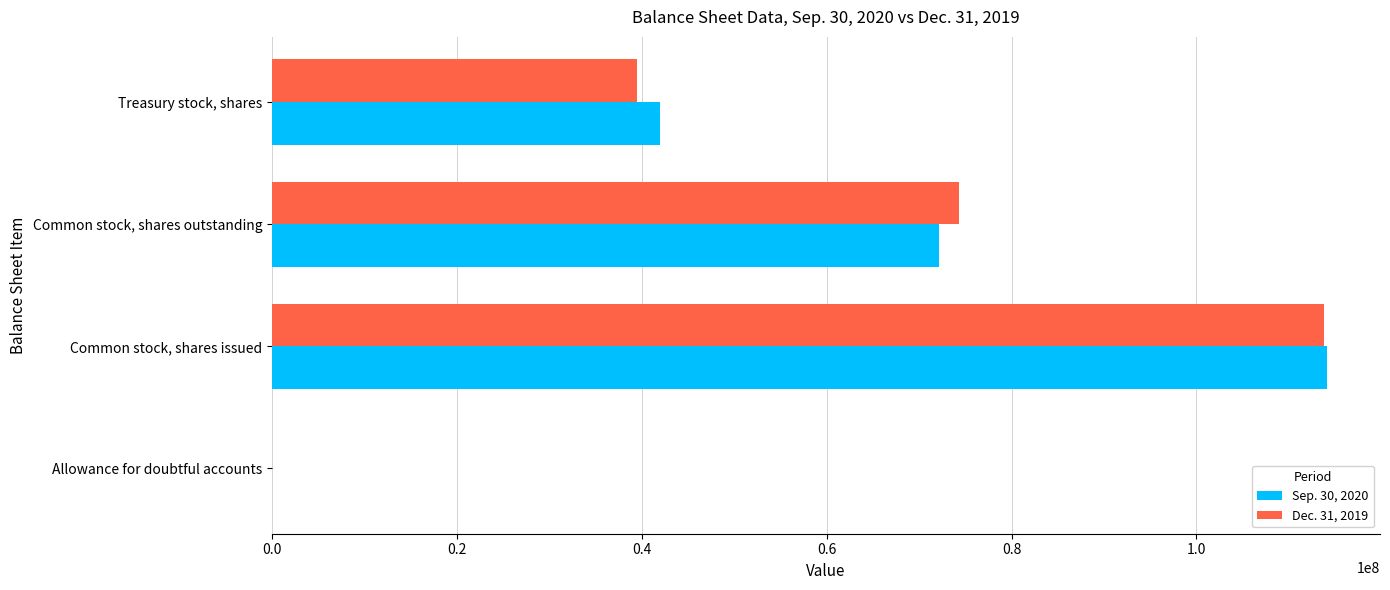

Which category has the highest value across all series?

Common stock, shares issued